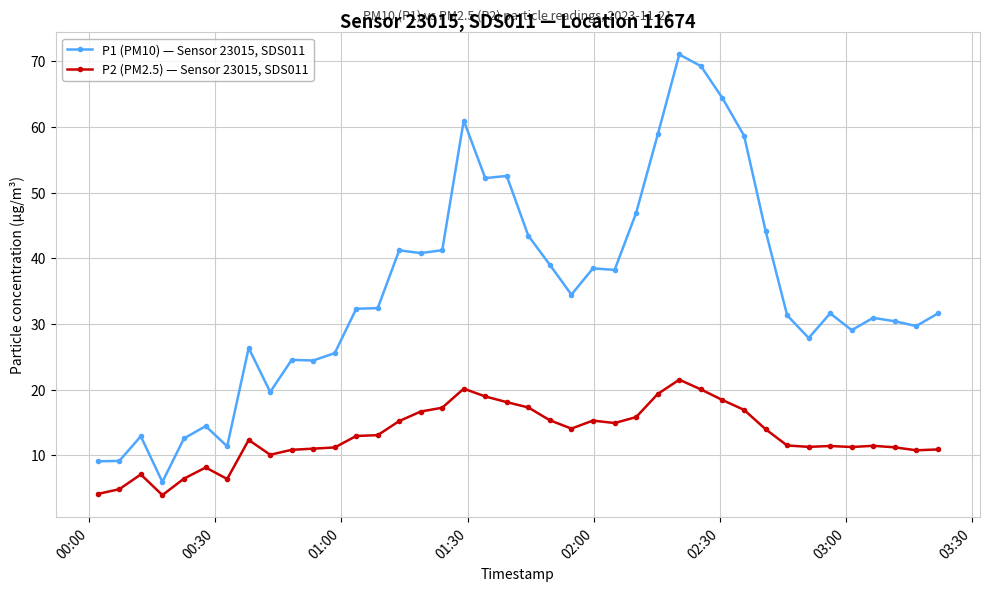

What is the value of the P1 (PM10) — Sensor 23015, SDS011 point at the 21st from the left?

43.4